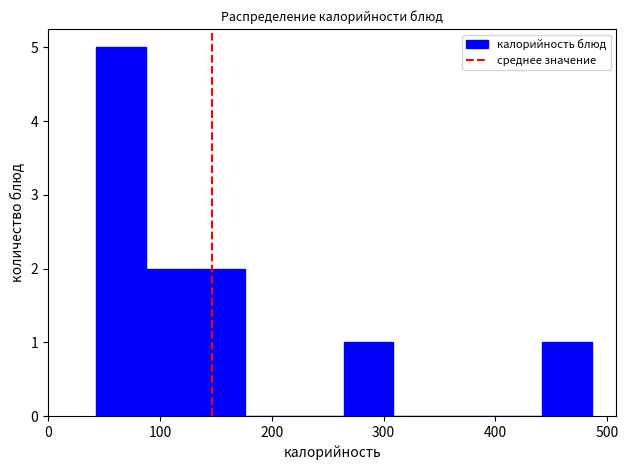

Which range on the x-axis has the tallest bar?

40 to 90